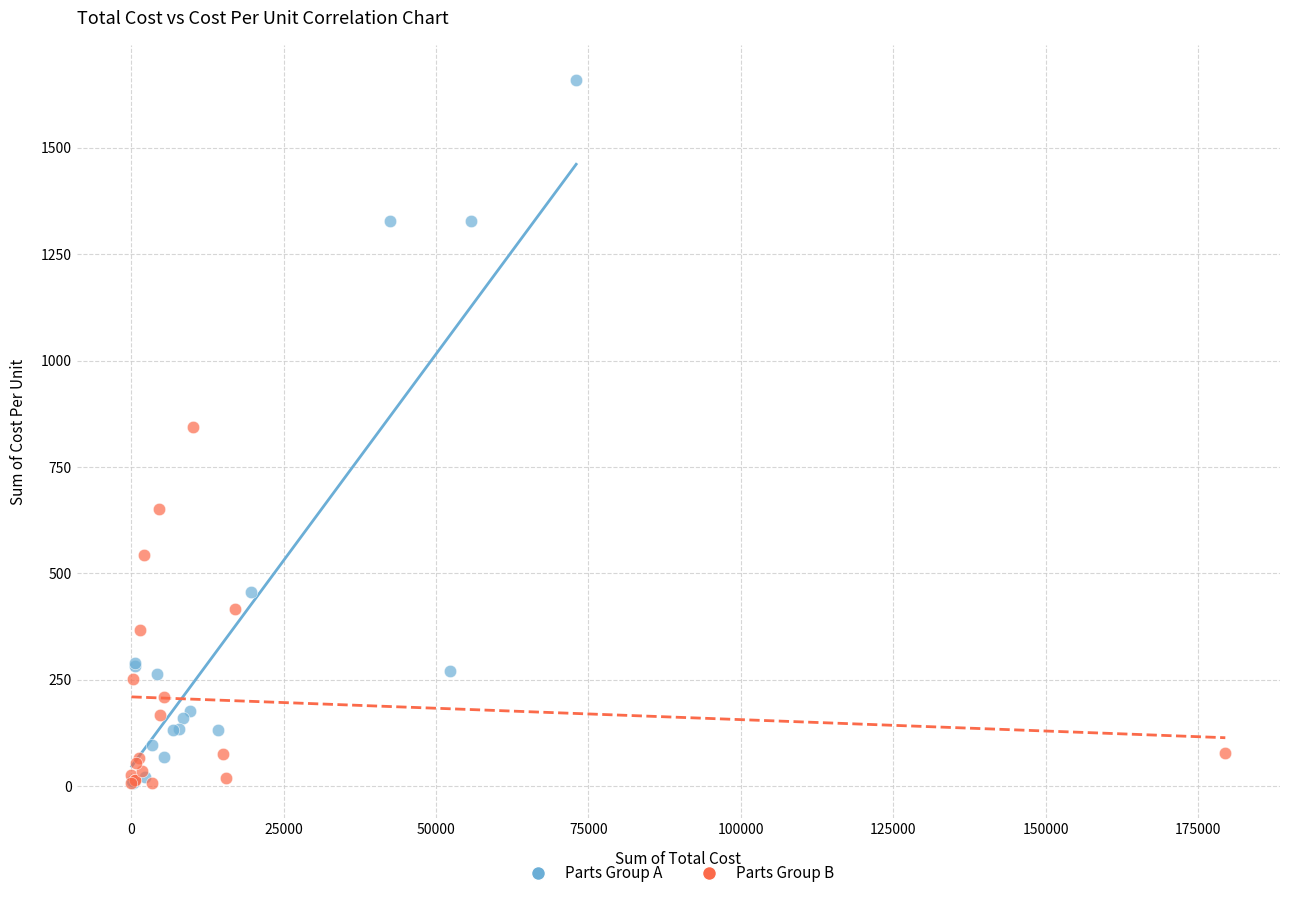

Which series has the widest spread of Y values?

Parts Group A